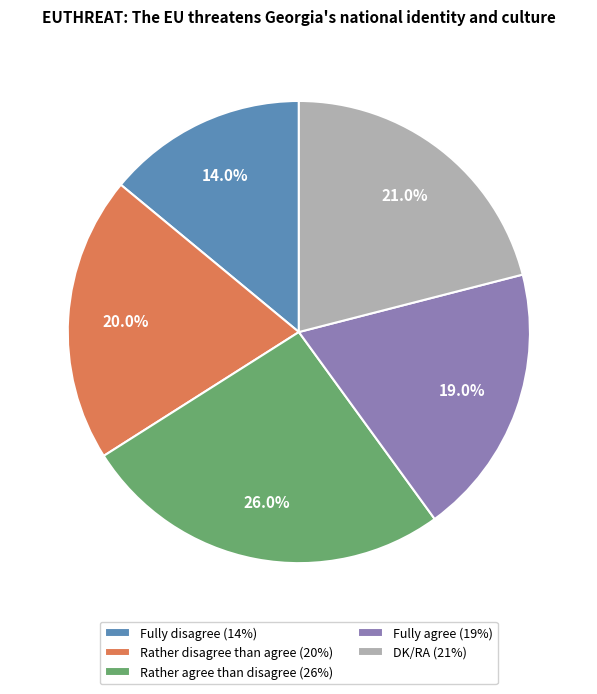

Is the sum of Fully agree and Rather agree than disagree greater than half?

No